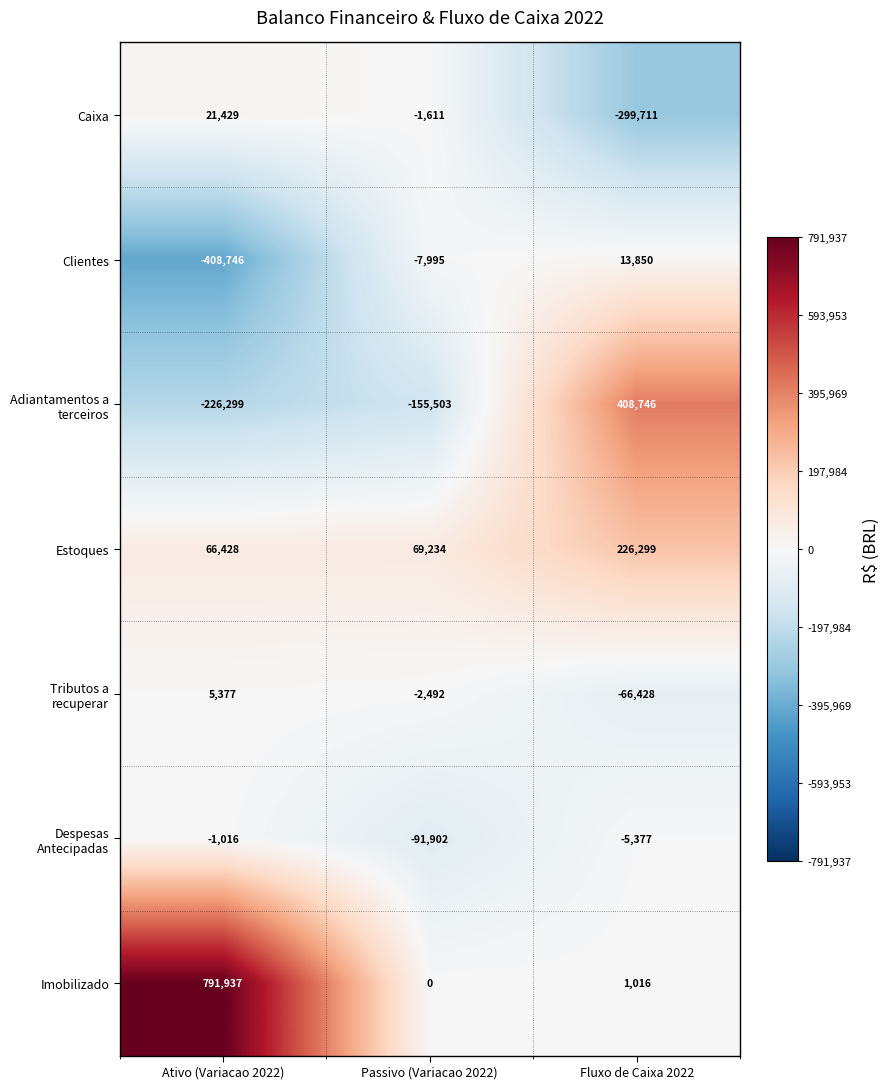

At how many categories does at least one series exceed 108546?

2